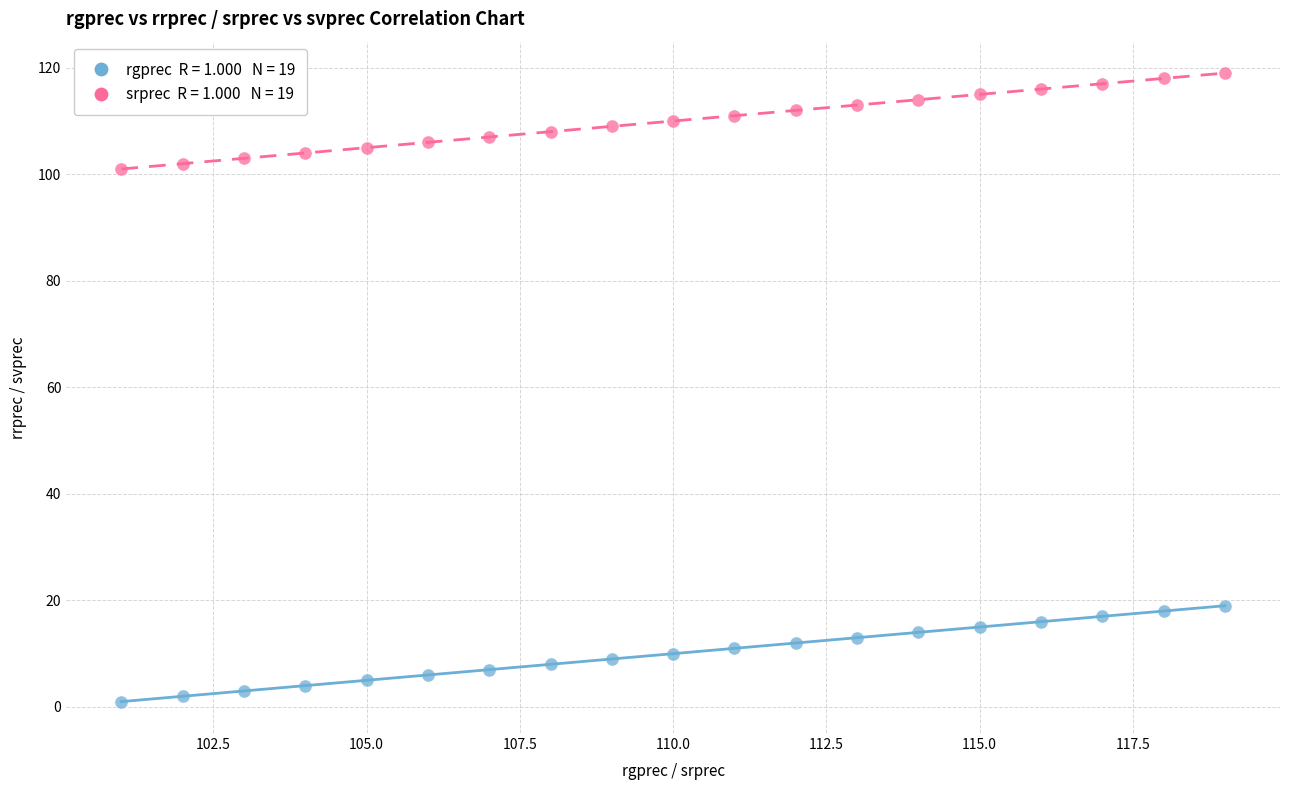

Across all data points, what is the range of Y values (max minus min)?

118